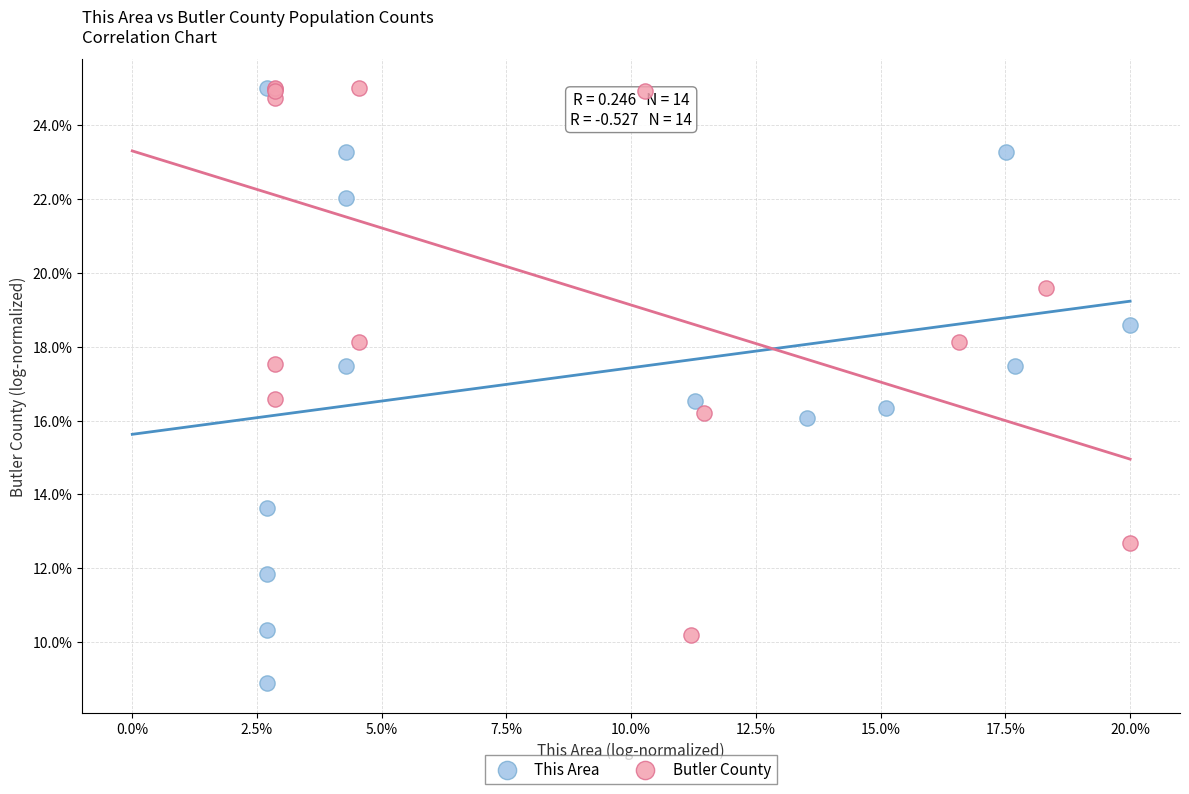

Which series reaches the minimum Y coordinate?

This Area